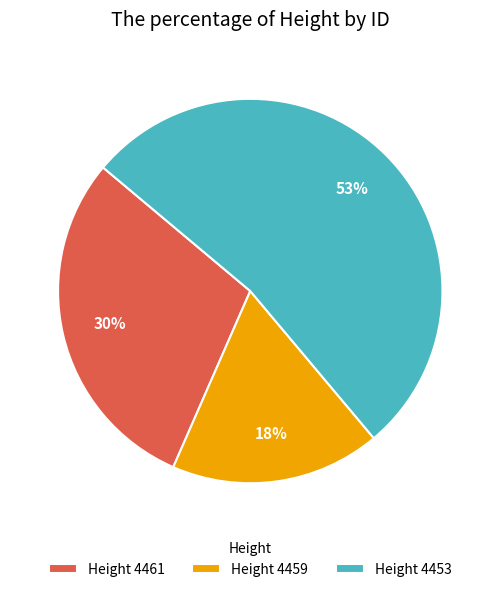

What percentage is the Height 4459 slice, to the nearest percent?

18%